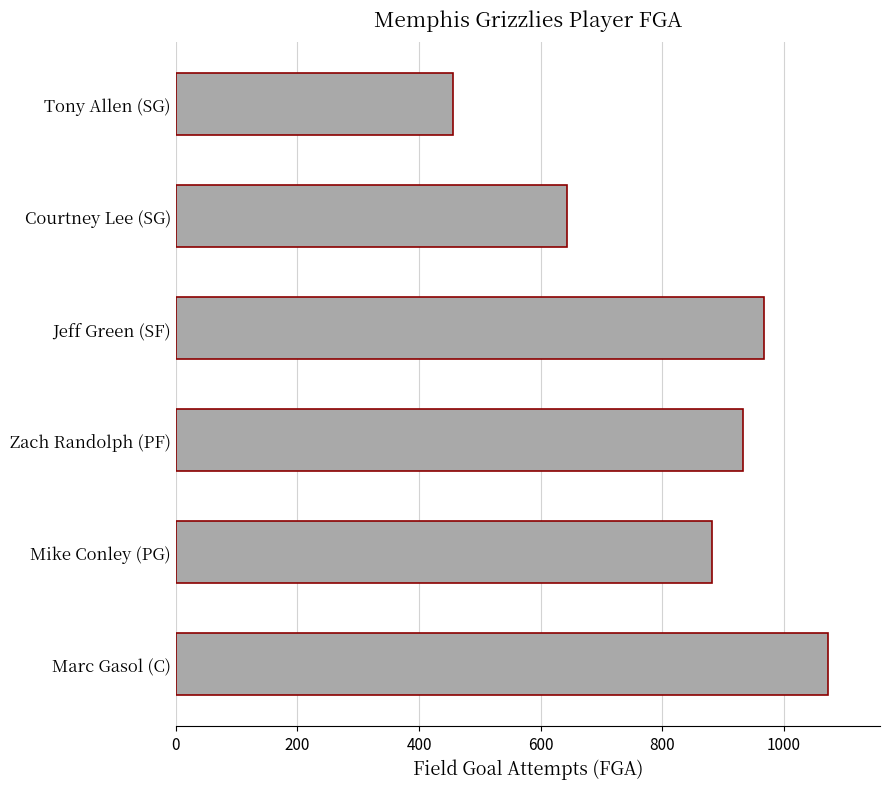

What is the difference between the maximum and minimum values?

617